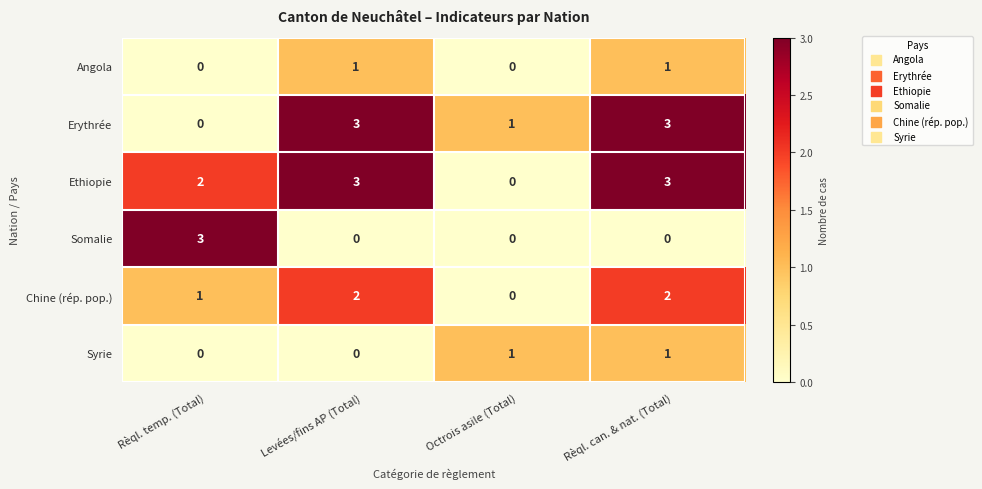

What is the total value across all series at Rèql. can. & nat. (Total)?

10